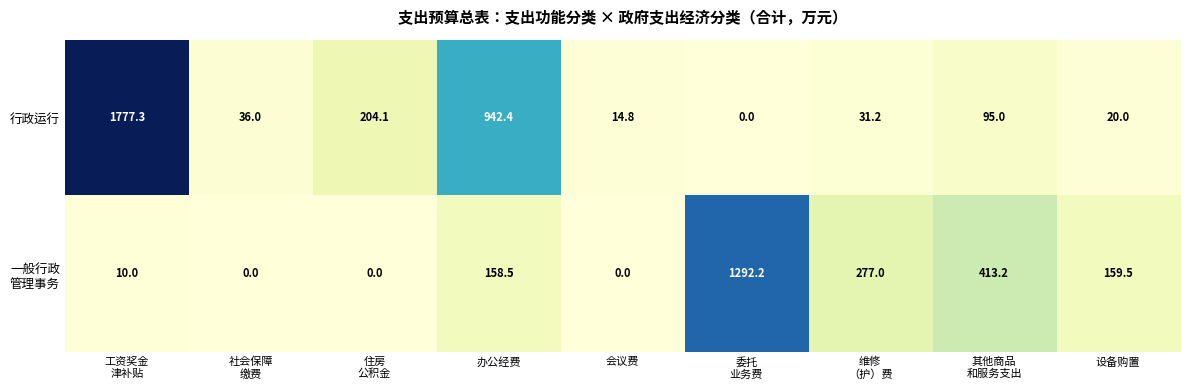

What is the average value of the 行政运行 series?

346.8